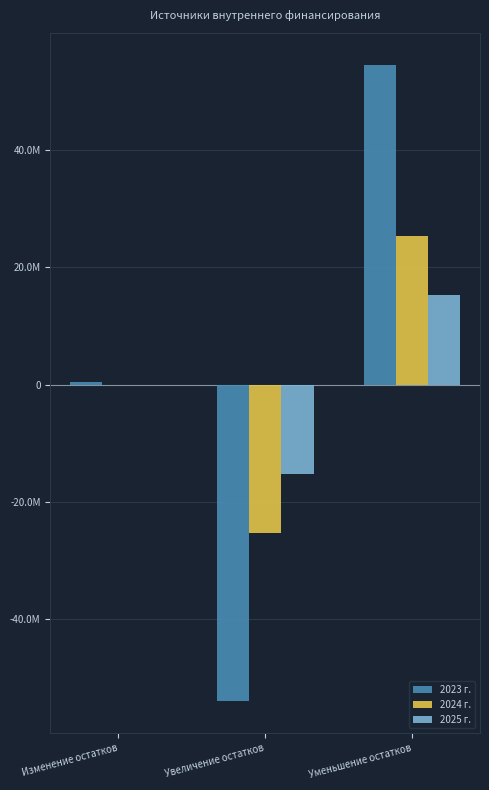

What are all the series names shown in the legend?

2023 г., 2024 г., 2025 г.